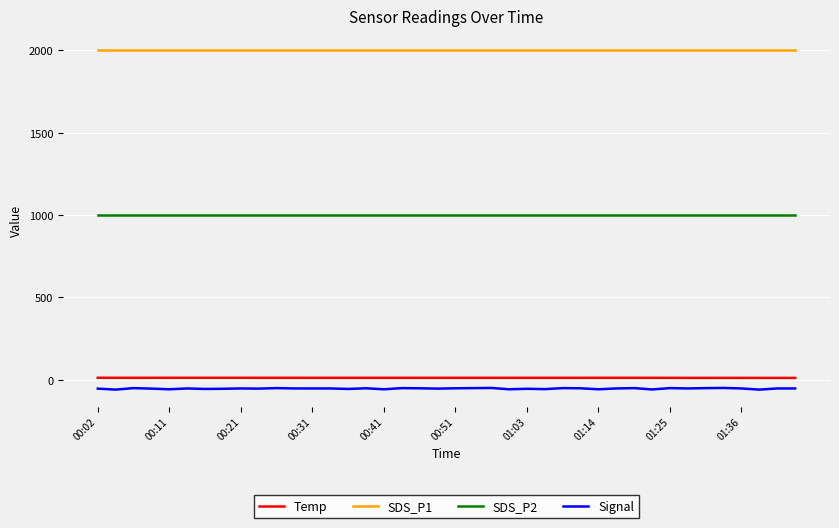

What is the average value of the SDS_P1 series?

1999.9